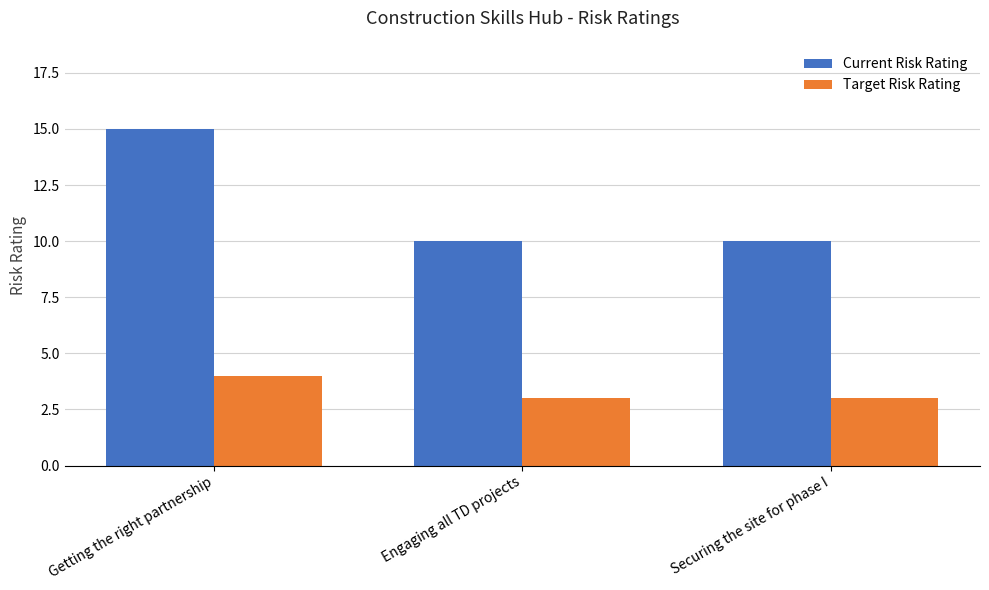

How many bars are there in total?

6